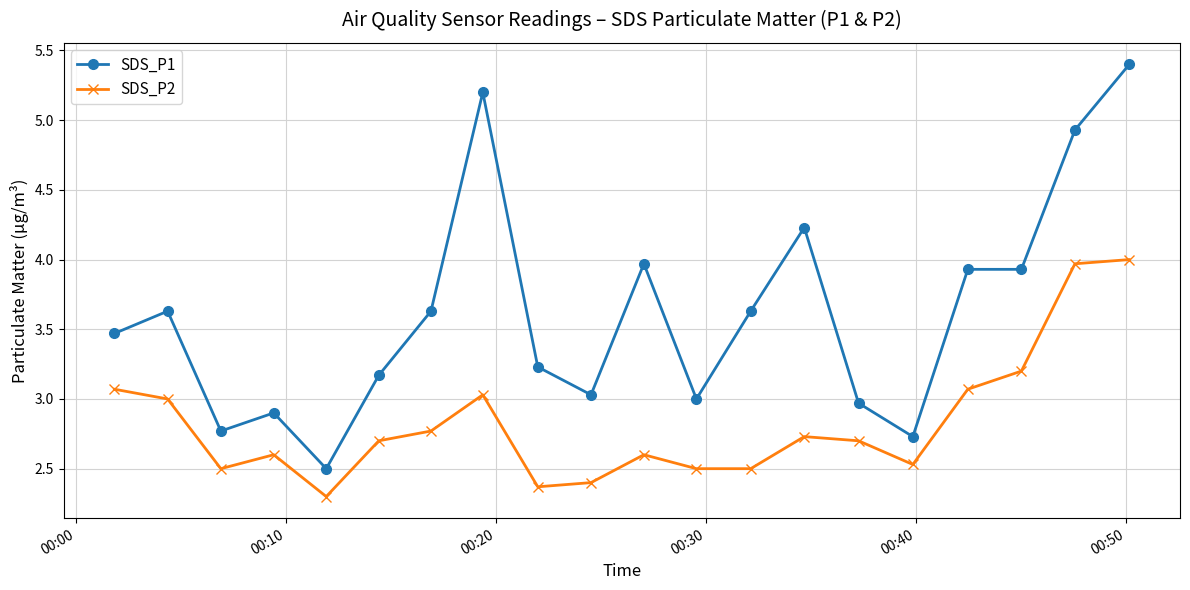

List the series in order of their peak value, lowest first.

SDS_P2, SDS_P1